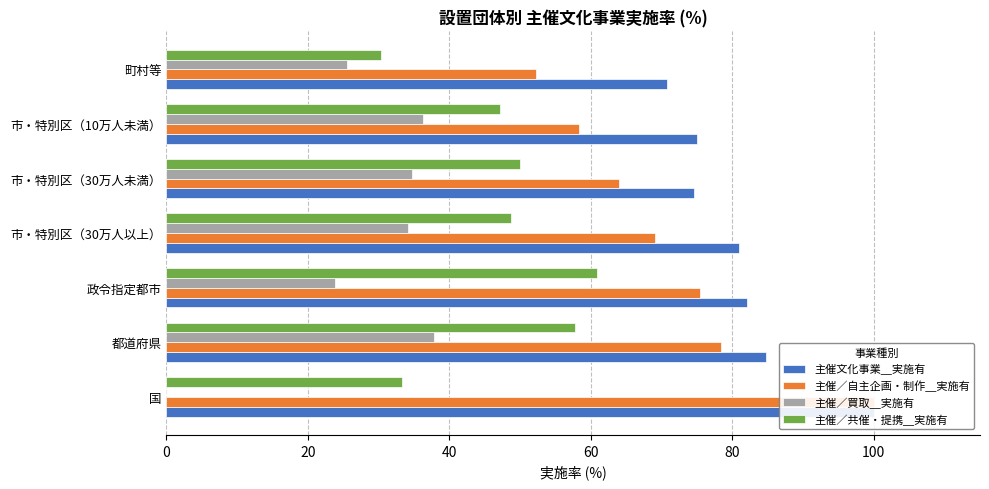

How many data points in 主催／自主企画・制作＿実施有 are less than 69?

3